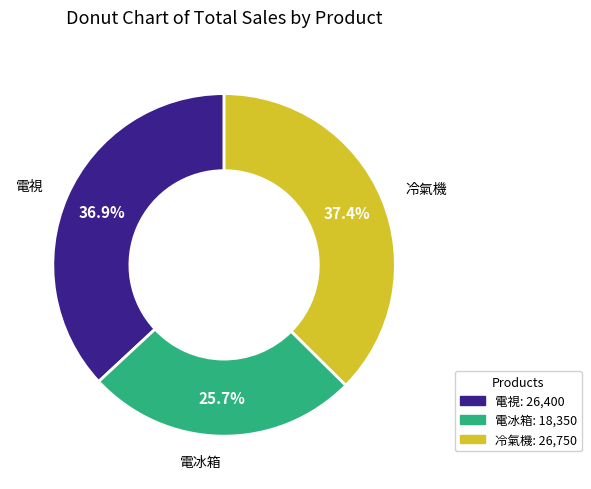

To the nearest percent, what percentage of the pie is 冷氣機?

37%